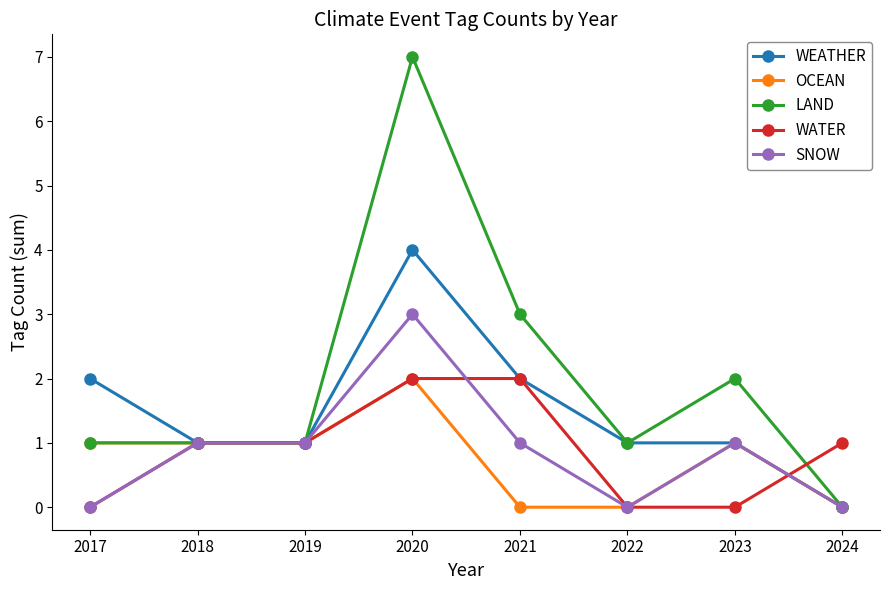

What is the maximum value for WATER?

2